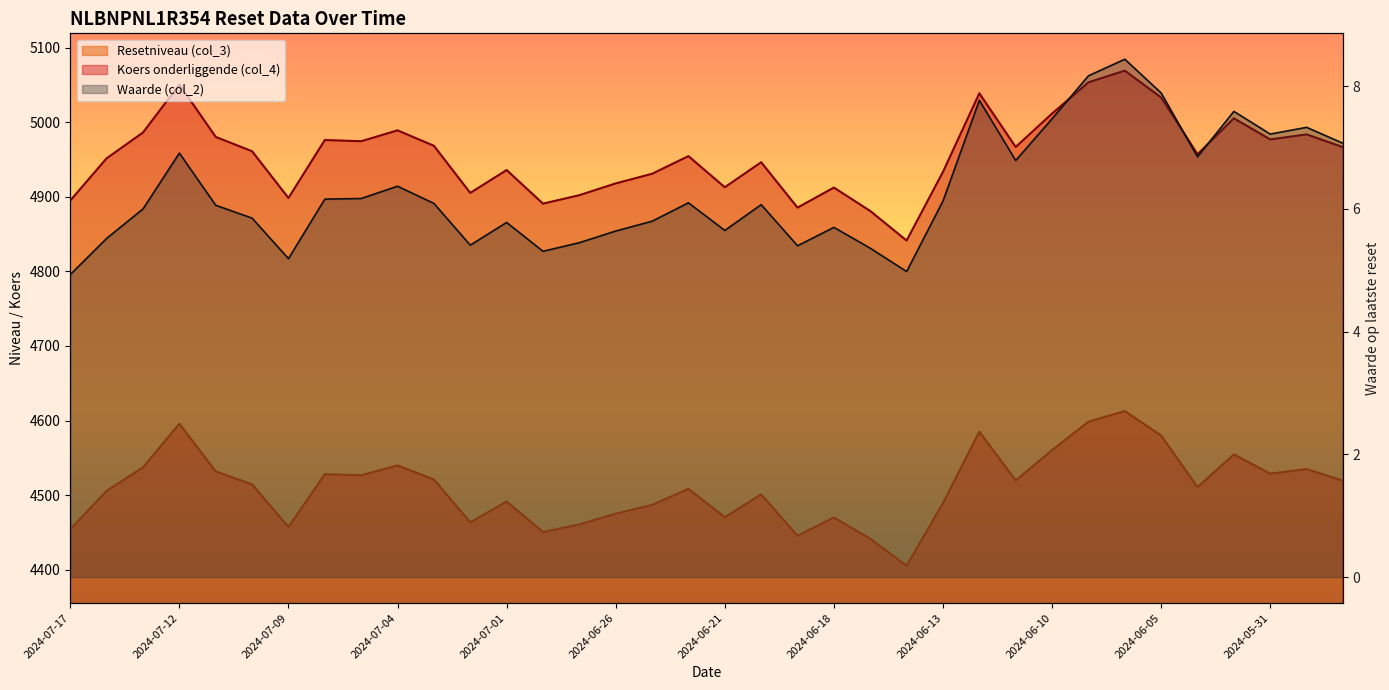

Reading right to left, extract all data points from this chart.

Resetniveau (col_3): 4519.5	4535.1	4528.9	4554.7	4510.8	4580.1	4612.8	4598.5	4560.5	4519.7	4585.2	4489.3	4405.6	4441.6	4470.2	4445.7	4501.1	4470.6	4508.5	4487.0	4475.3	4460.9	4450.6	4491.6	4463.7	4521.1	4540.0	4526.7	4528.2	4457.5	4514.5	4532.0	4595.8	4537.3	4505.9	4454.3
Koers onderliggende (col_4): 4966.4	4983.6	4976.8	5005.1	4956.9	5033.1	5069.0	5053.3	5011.5	4966.7	5038.7	4933.3	4841.3	4880.9	4912.3	4885.4	4946.3	4912.7	4954.4	4930.8	4917.9	4902.1	4890.8	4935.8	4905.1	4968.3	4989.0	4974.4	4976.0	4898.3	4961.0	4980.2	5050.4	4986.1	4951.5	4894.9
Waarde (col_2): 7.1	7.3	7.2	7.6	6.8	7.9	8.4	8.2	7.5	6.8	7.8	6.1	5.0	5.4	5.7	5.4	6.1	5.7	6.1	5.8	5.6	5.5	5.3	5.8	5.4	6.1	6.4	6.2	6.2	5.2	5.8	6.1	6.9	6.0	5.5	4.9